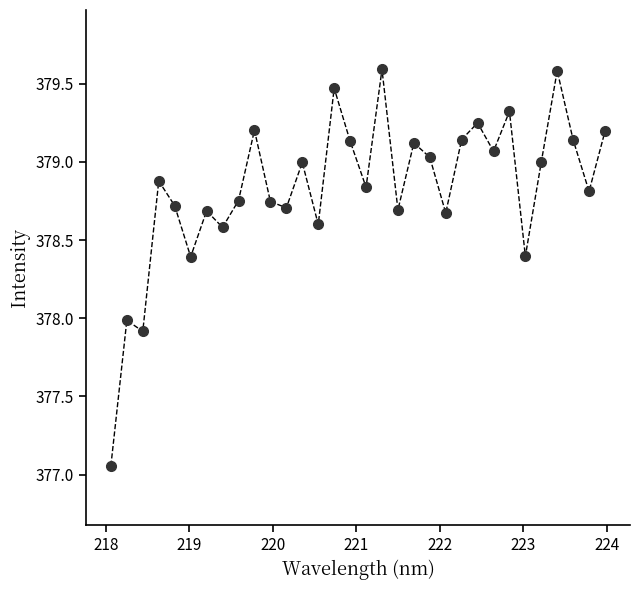

True or false: the data has more than 0 interior local peaks.

True